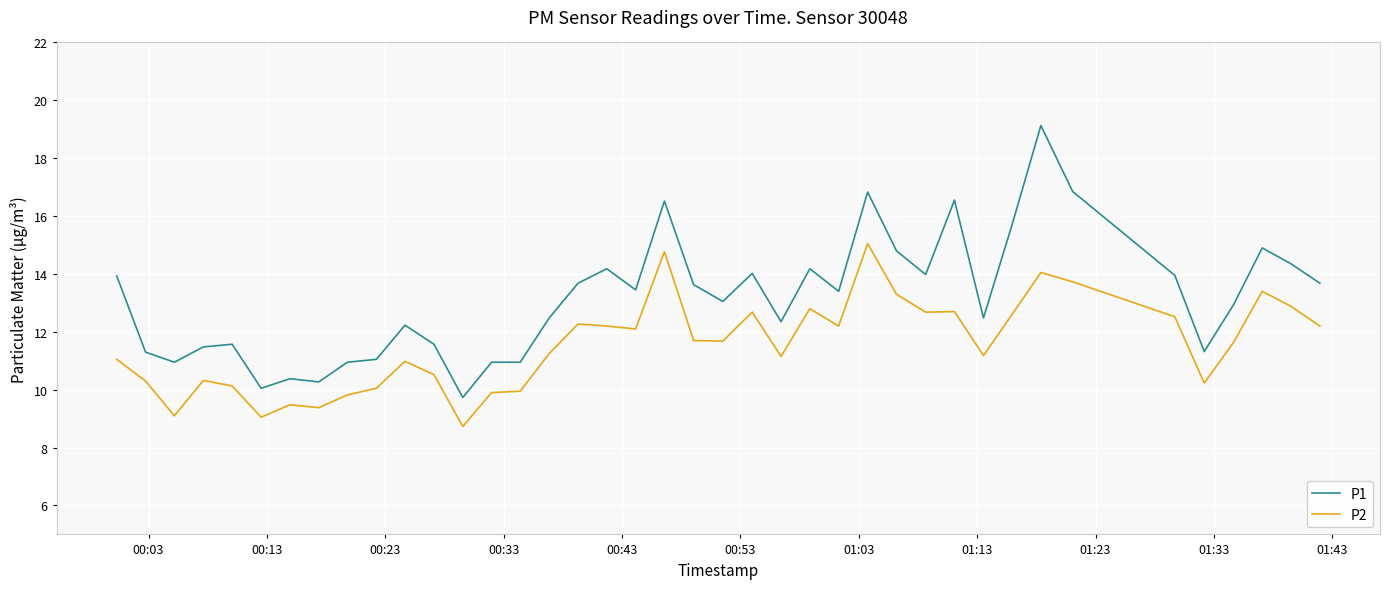

Rank the series by their average value, from lowest to highest.

P2, P1